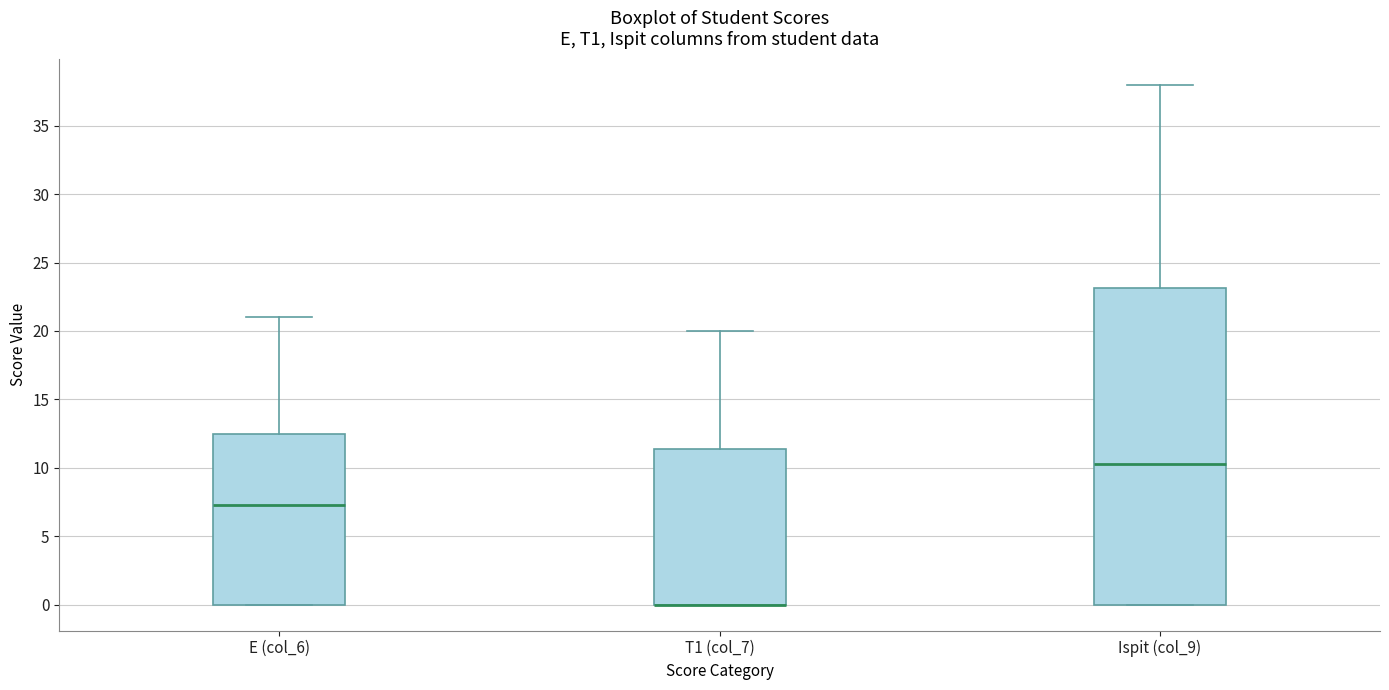

Reading left to right, read every box against the y-axis: the position of its median line, the range the box covers, and the ends of its whiskers. The values are not printed on the chart, so give them approximately, as read against the axis.

E (col_6): median 7.5, box 0.0 to 12.5, whiskers 0.0 to 21.0
T1 (col_7): median 0.0 (drawn on the box's lower edge), box 0.0 to 11.5, whiskers 0.0 to 20.0
Ispit (col_9): median 10.5, box 0.0 to 23.0, whiskers 0.0 to 38.0